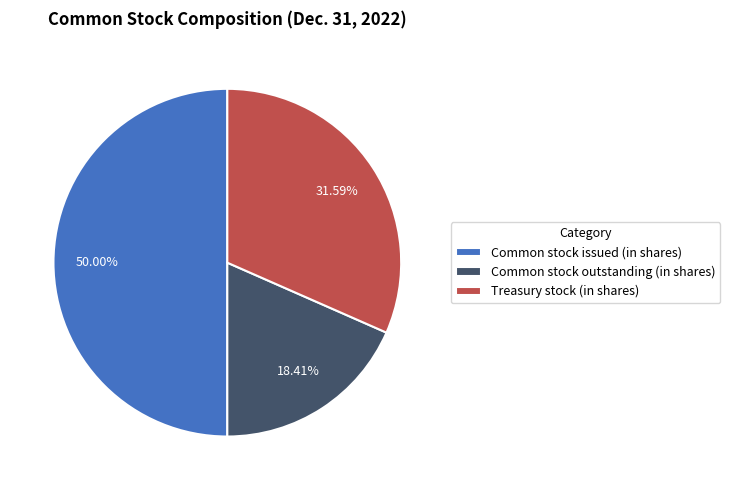

How many slices are in this pie chart?

3